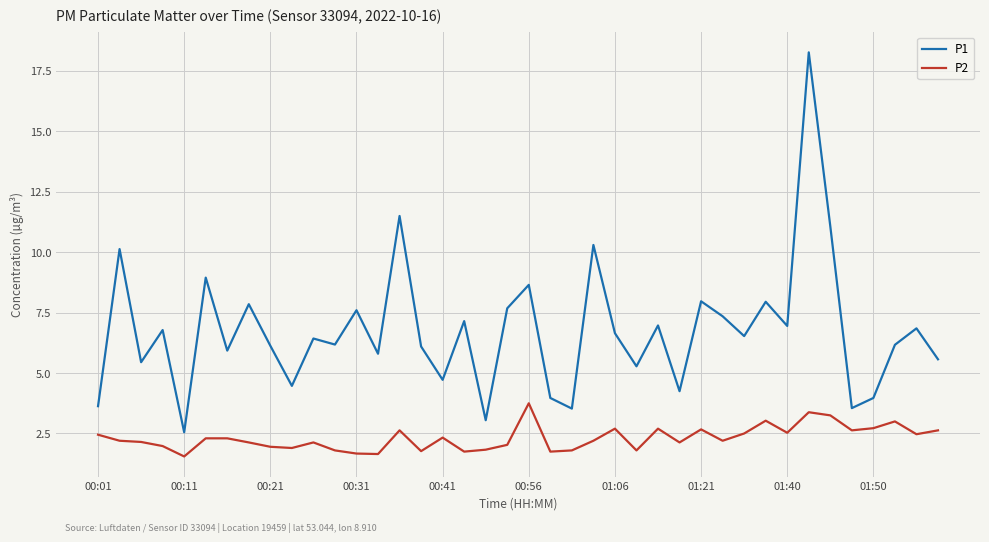

True or false: P1 and P2 intersect in this chart.

False